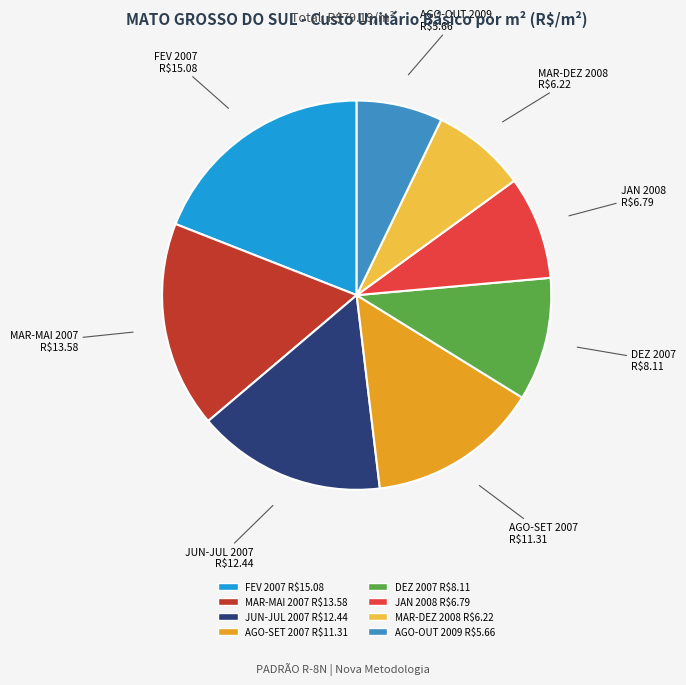

Which category has the biggest portion of the pie?

FEV 2007